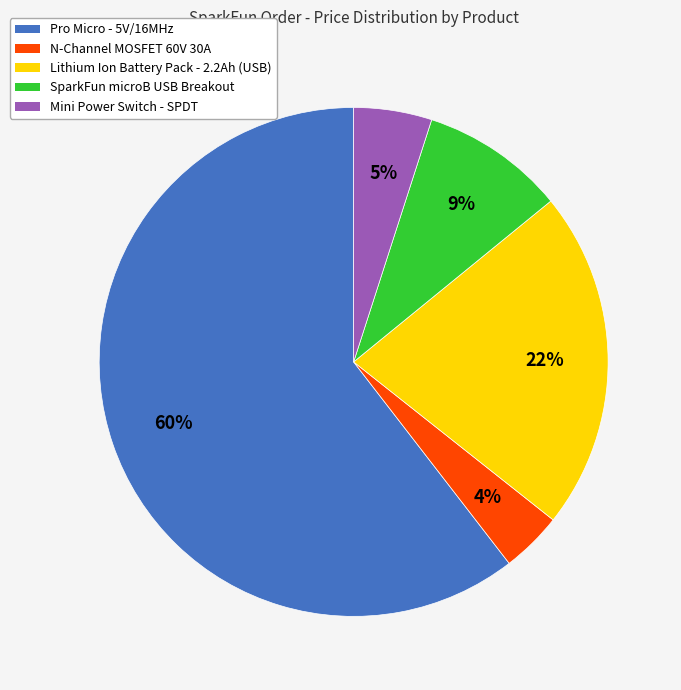

Is there any slice that represents more than half of the pie?

Yes